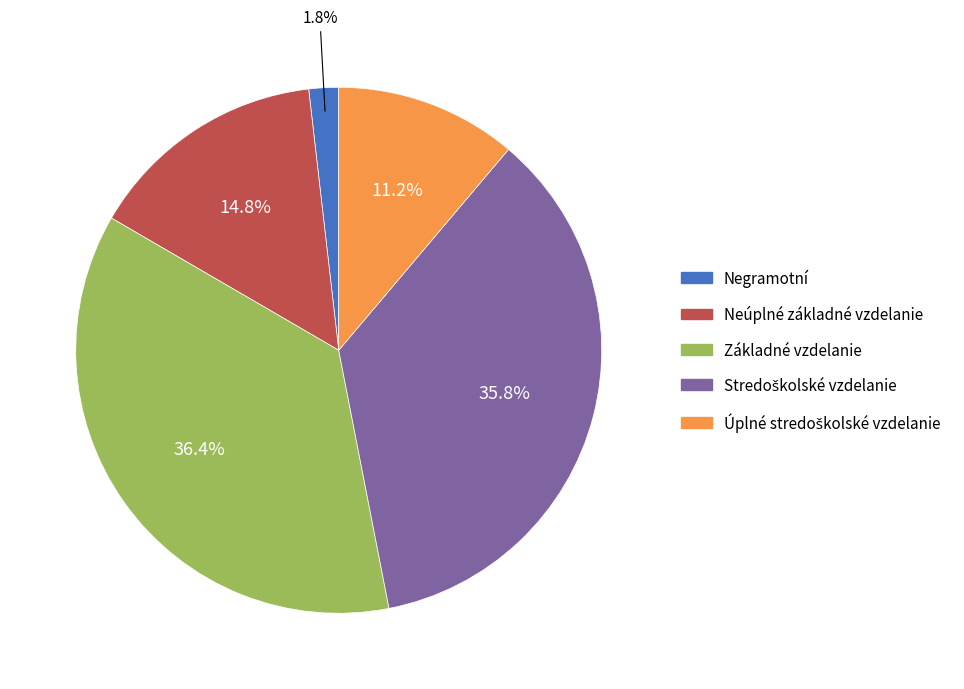

To the nearest percent, what is the difference between the Neúplné základné vzdelanie and Negramotní slice percentages?

13%